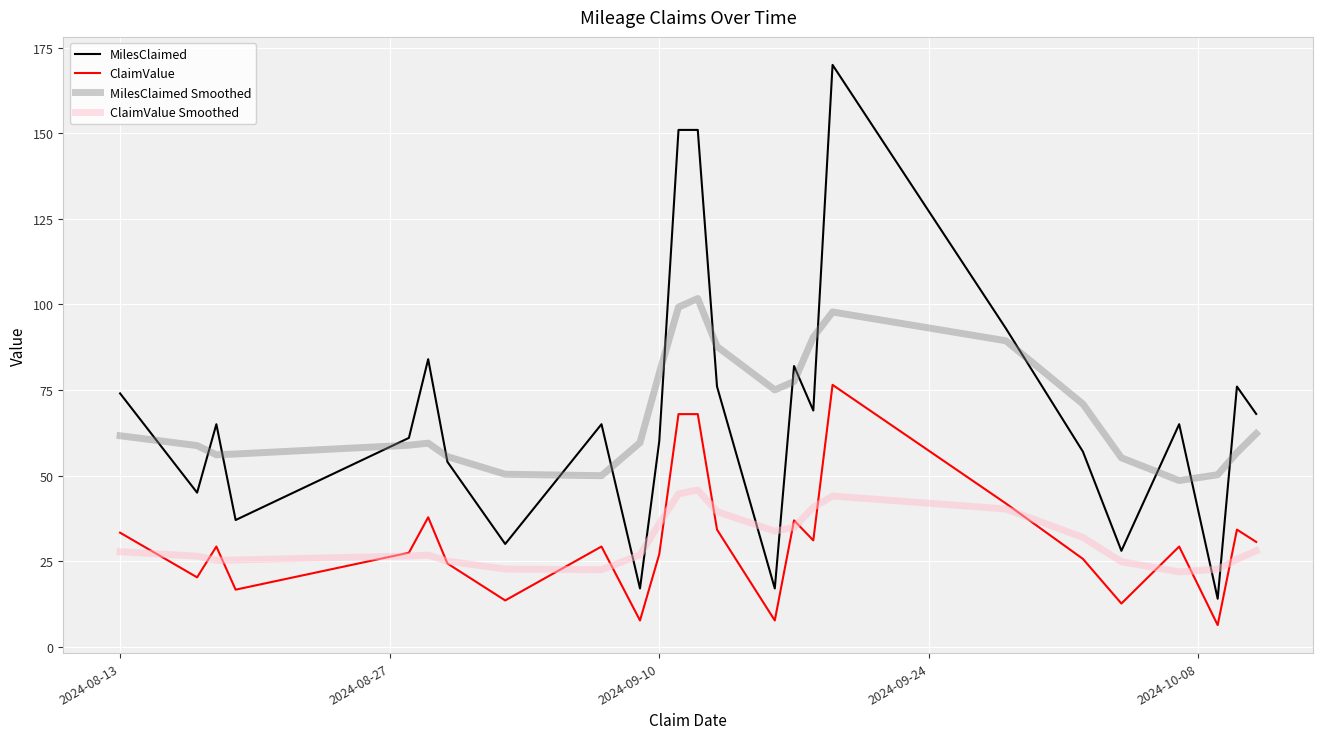

What is the maximum value for MilesClaimed?

170.0